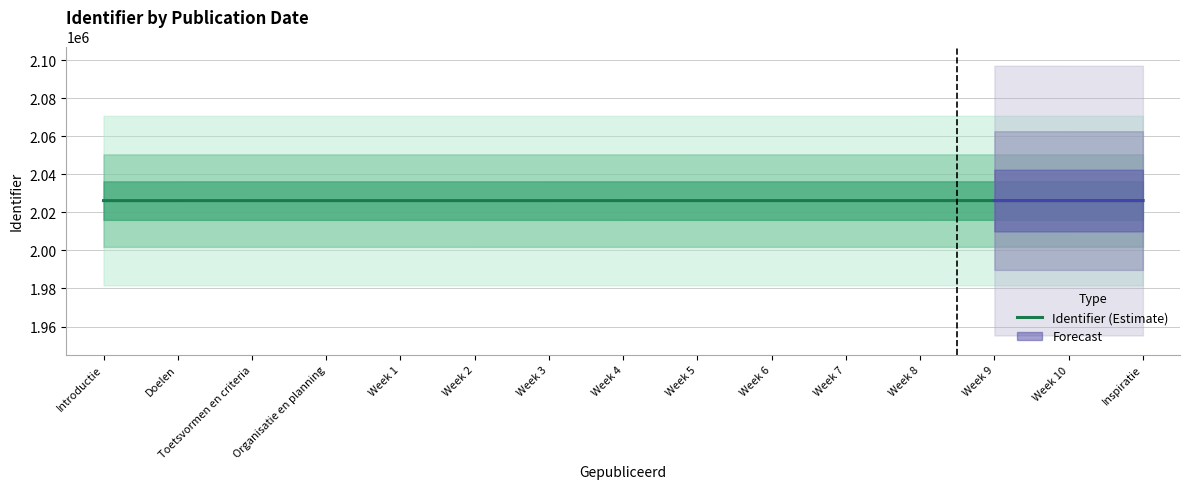

At which label does the data first exceed 2026235?

Week 5